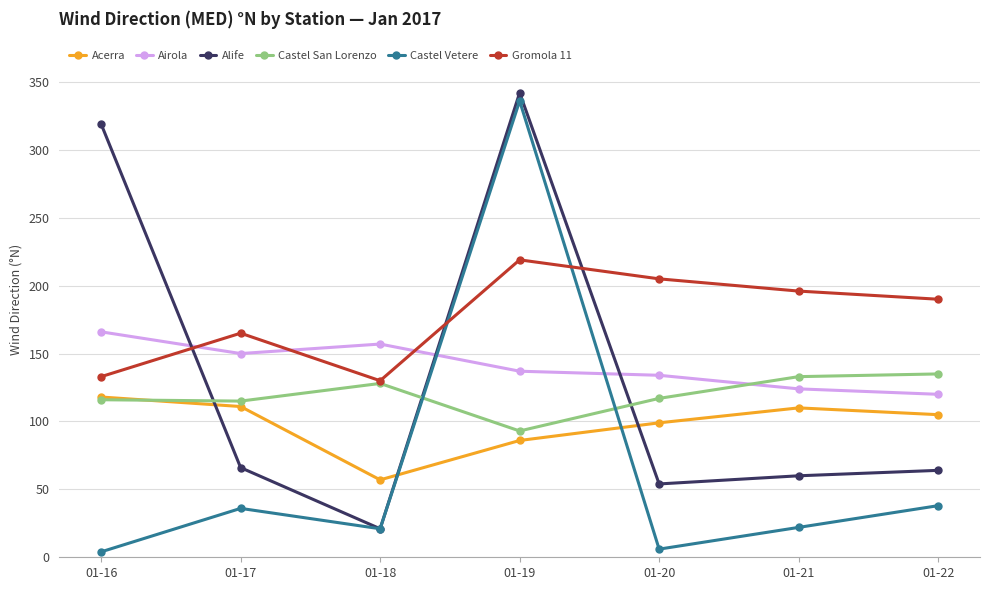

What are all the series names shown in the legend?

Acerra, Airola, Alife, Castel San Lorenzo, Castel Vetere, Gromola 11